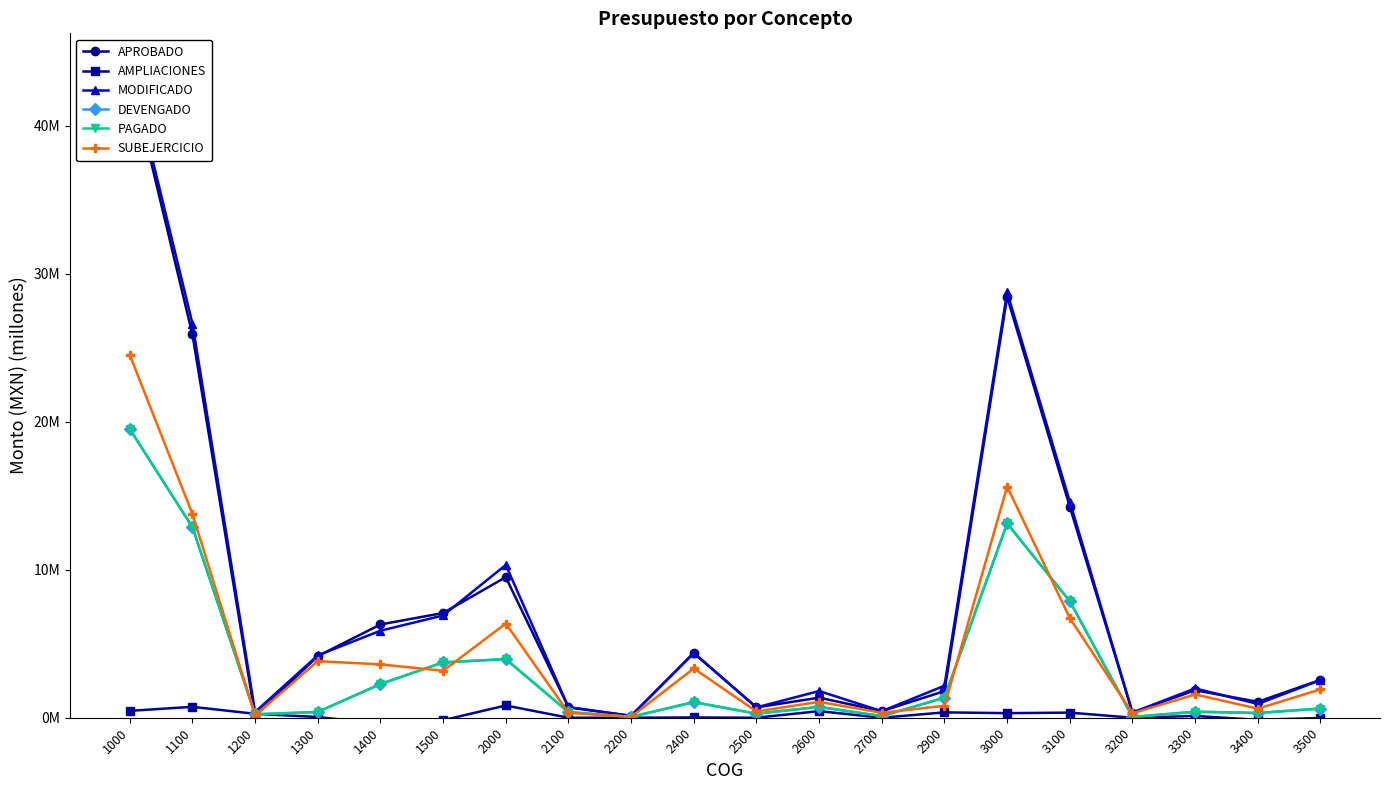

Between which two adjacent categories do PAGADO and APROBADO first intersect?

1100 and 1200